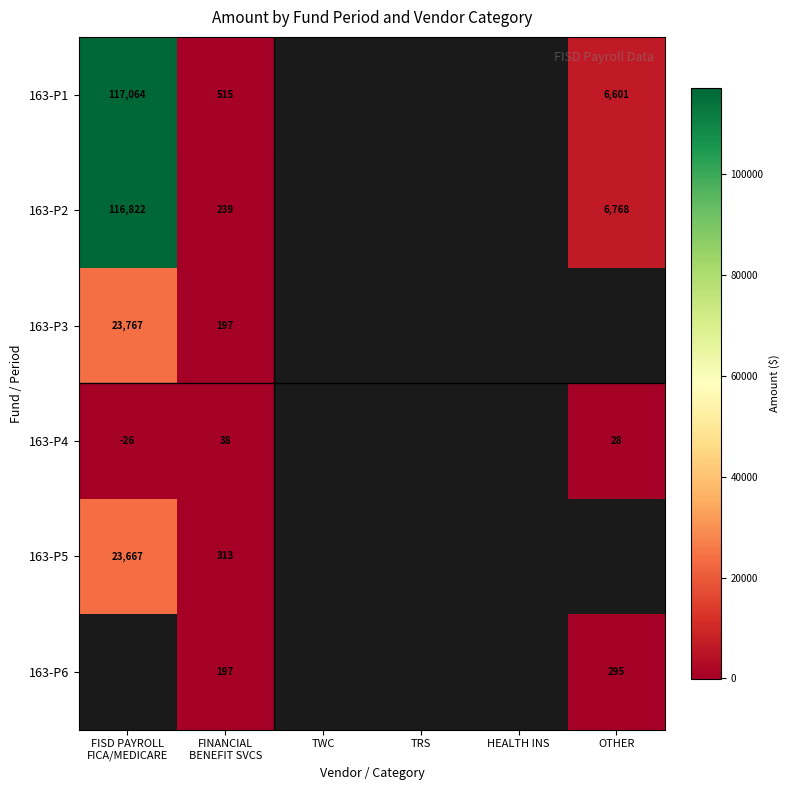

Between FISD PAYROLL FICA/MEDICARE and OTHER, which series saw the biggest shift?

163-P1